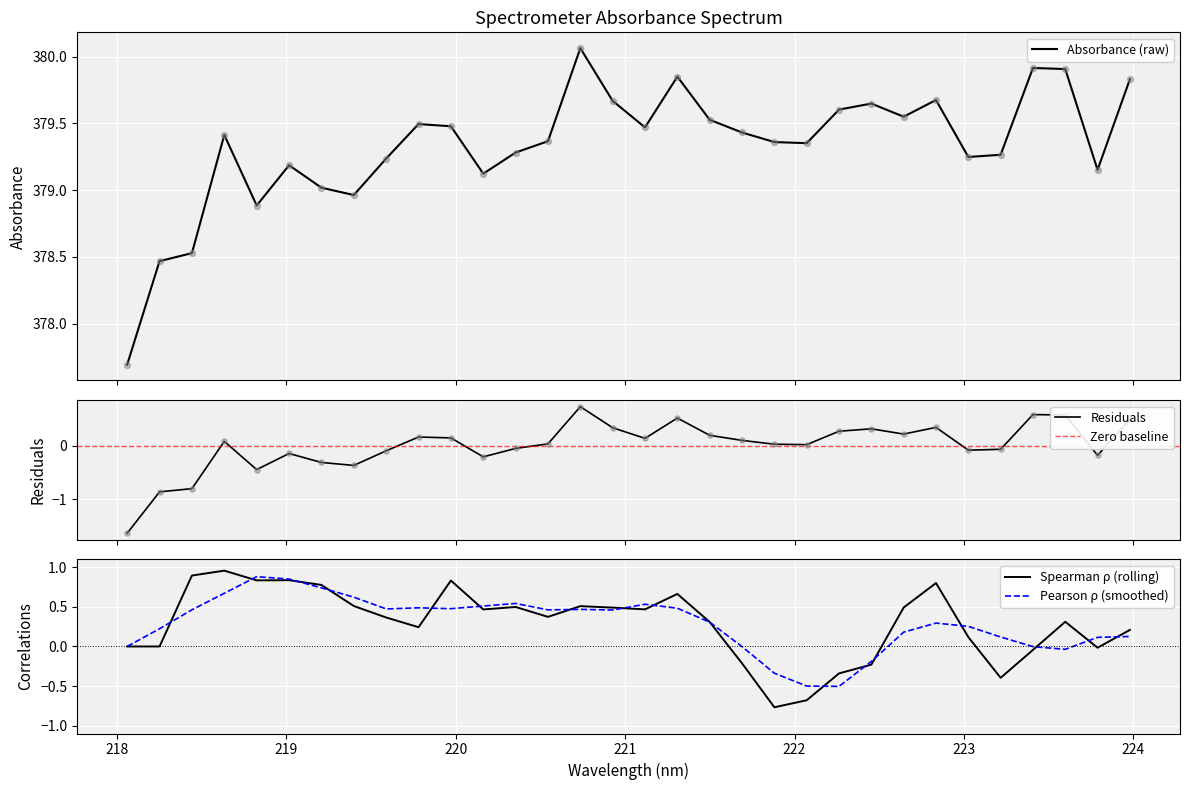

Which has a higher value, 221.6902 or 218.2508?

221.6902